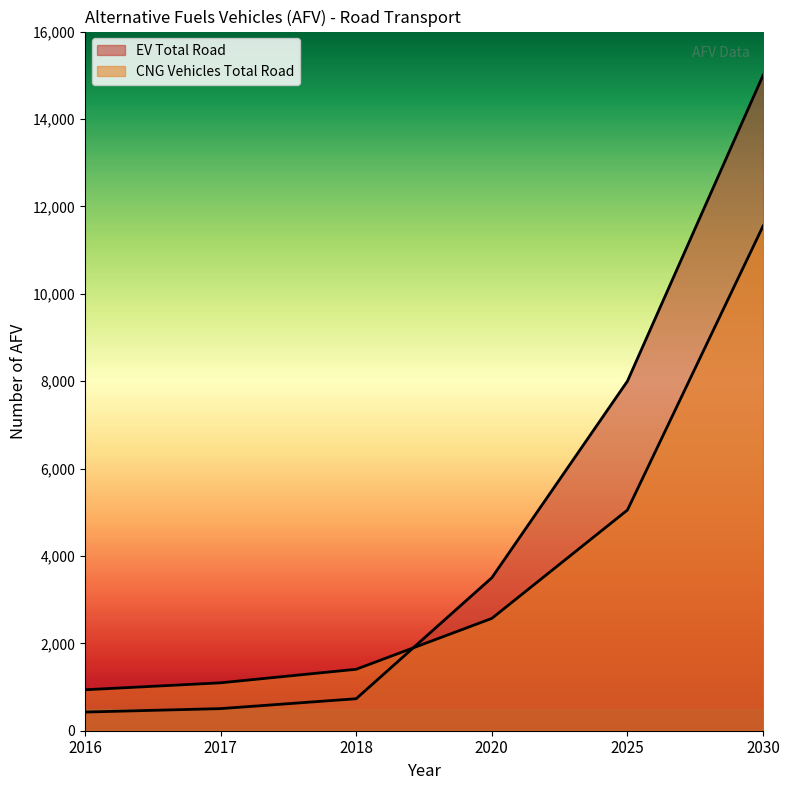

Which has a higher value, 2030 or 2016?

2030